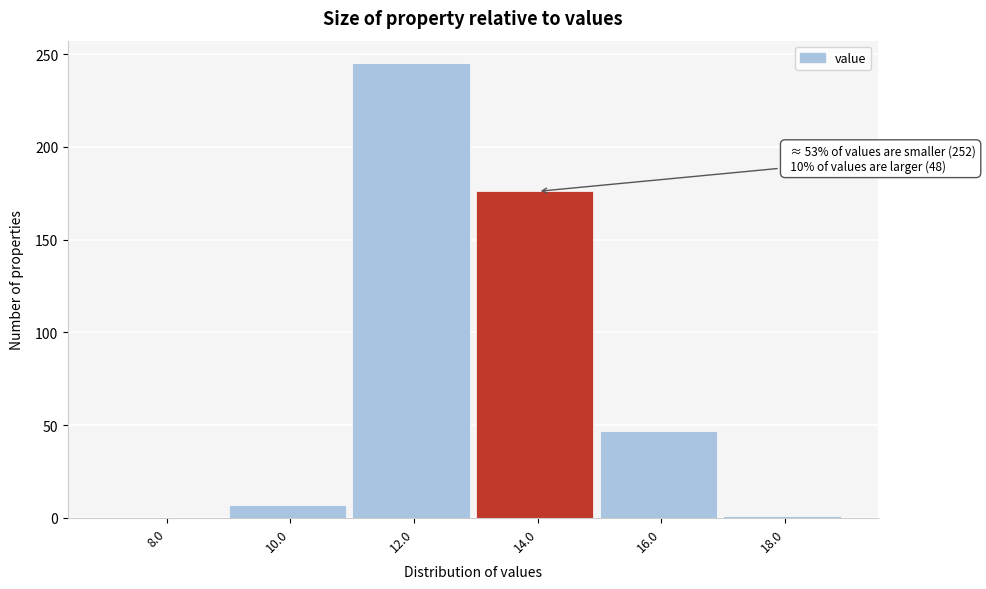

What is the sum of all values?

476